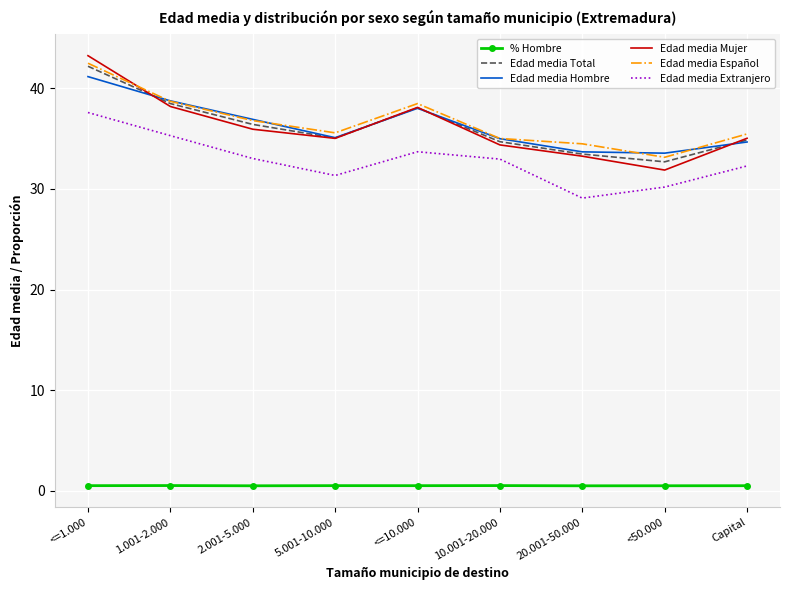

True or false: % Hombre and Edad media Extranjero cross at least once.

False